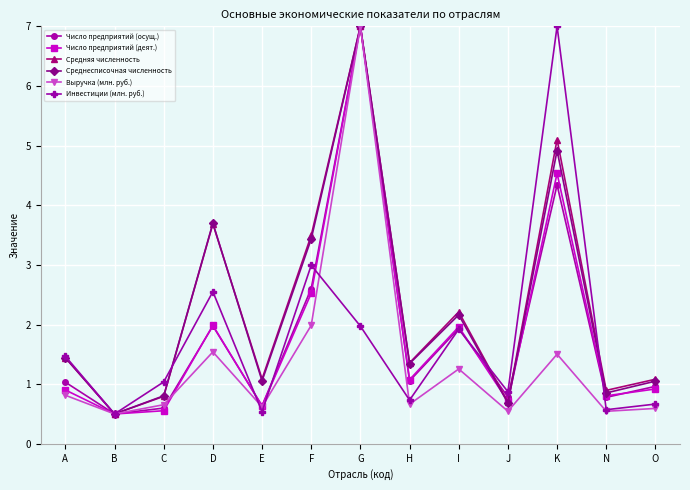

At which category does Инвестиции (млн. руб.) reach its first local peak?

D